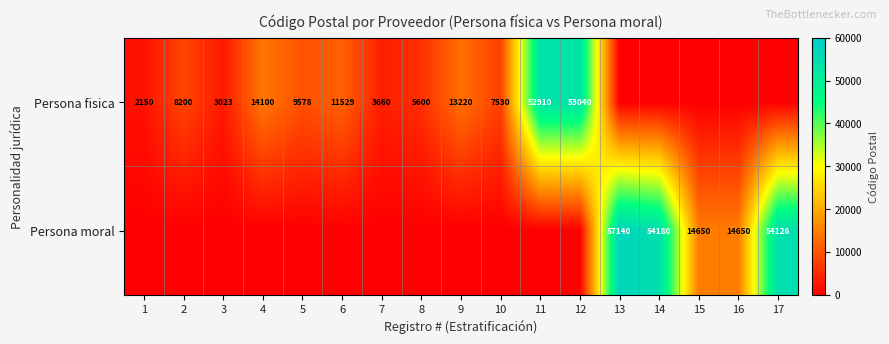

The value of Persona fisica at 7 is 3660. True or false?

True